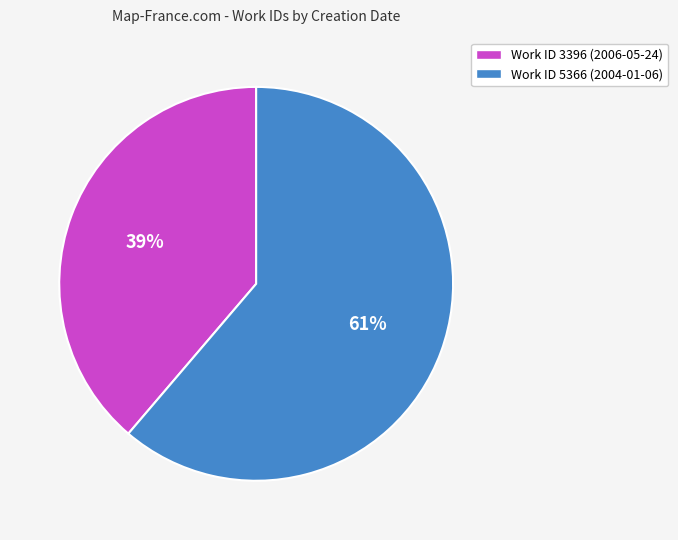

What percentage is the Work ID 5366 (2004-01-06) slice, to the nearest percent?

61%